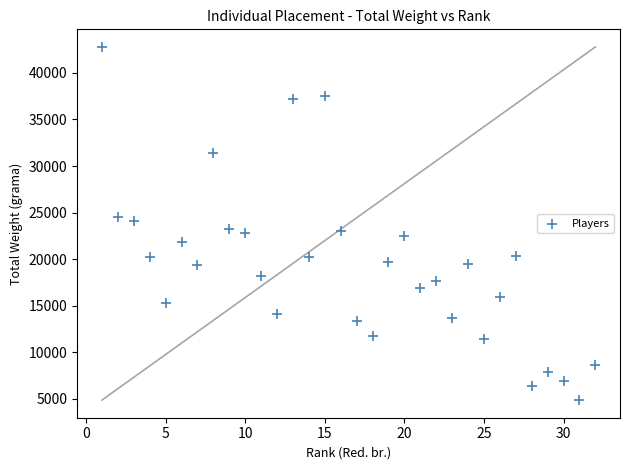

What is the range of X values (max minus min)?

31